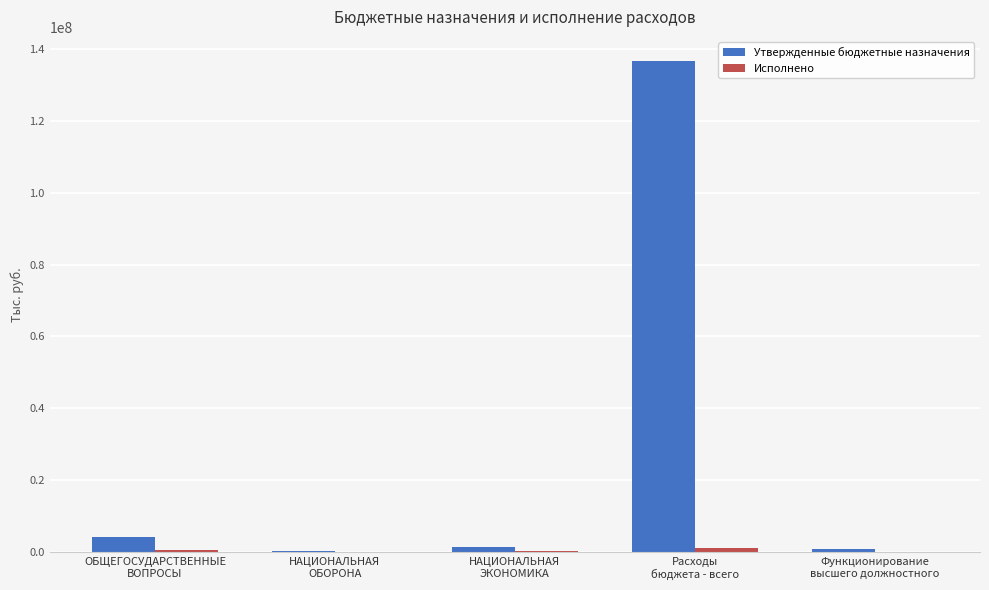

How many distinct data groups are displayed?

2